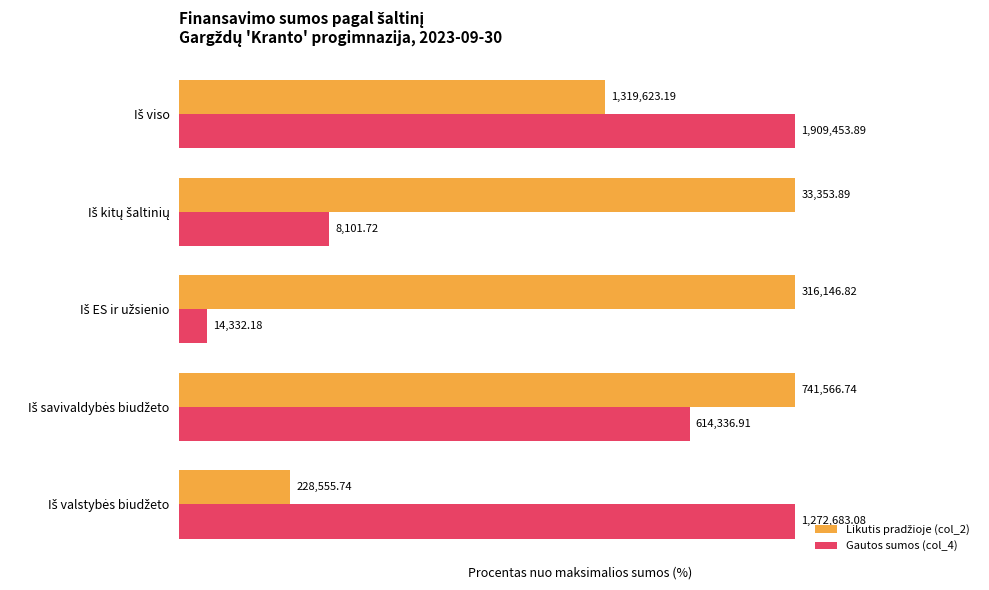

What is the minimum value shown in the chart?

4.5